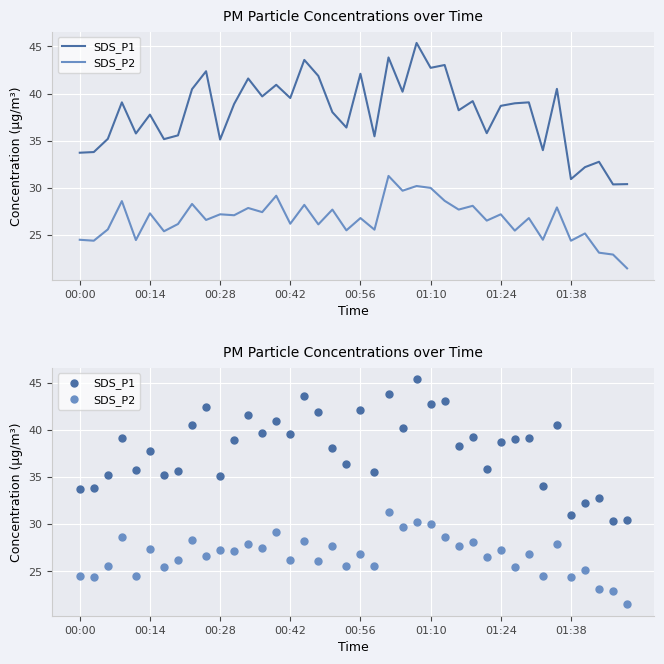

At how many categories does at least one series exceed 29?

40